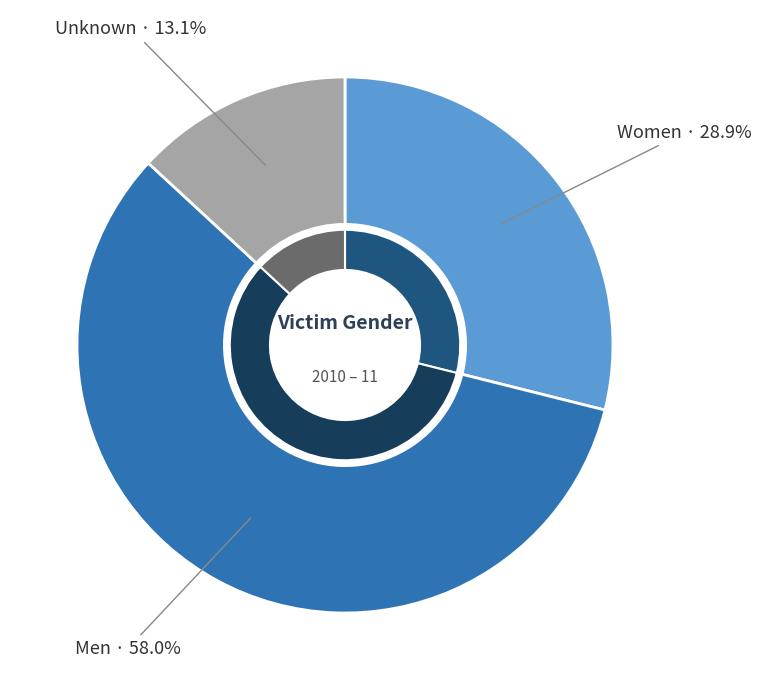

Which slice is the largest?

Men